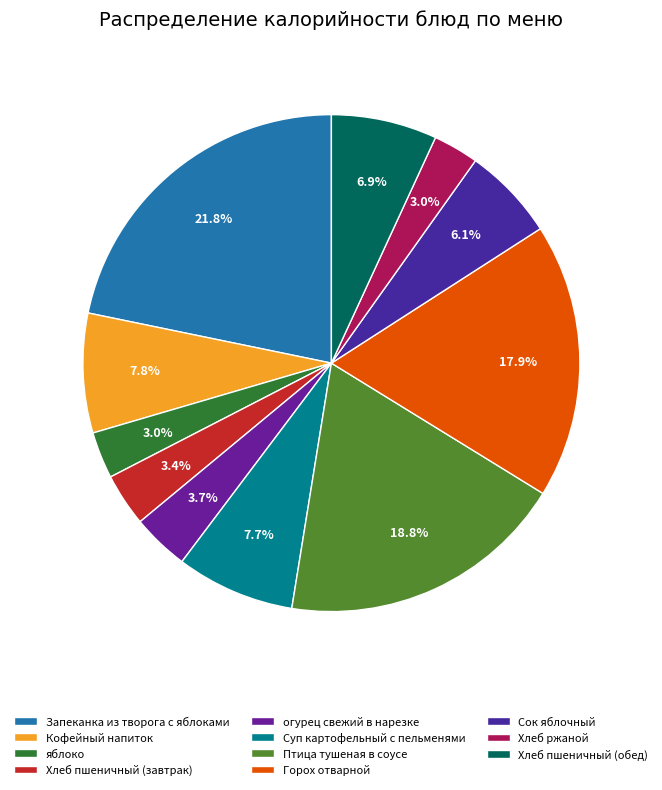

How many slices are in this pie chart?

11